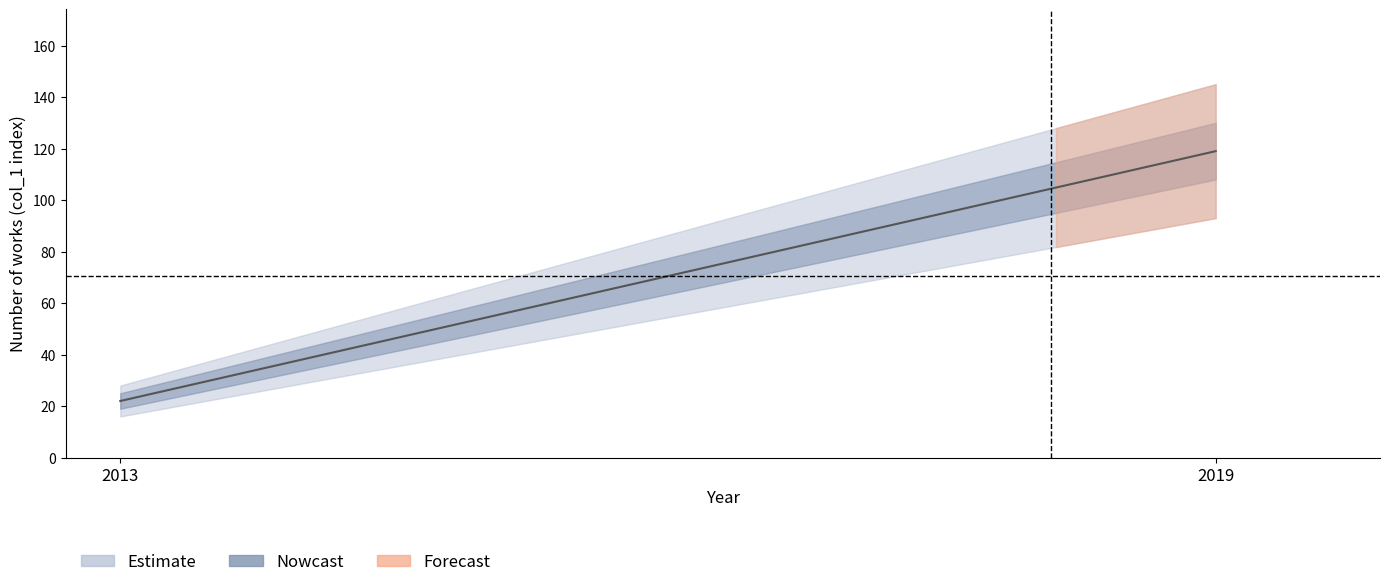

What is the approximate value of upper_50 at 2019, to the nearest 5?

130